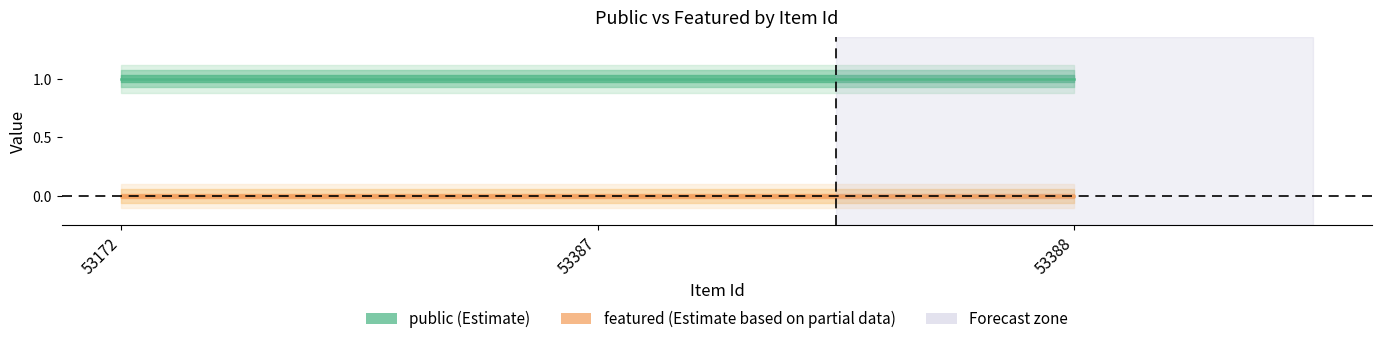

True or false: public has a value of 0 at 53172.

False